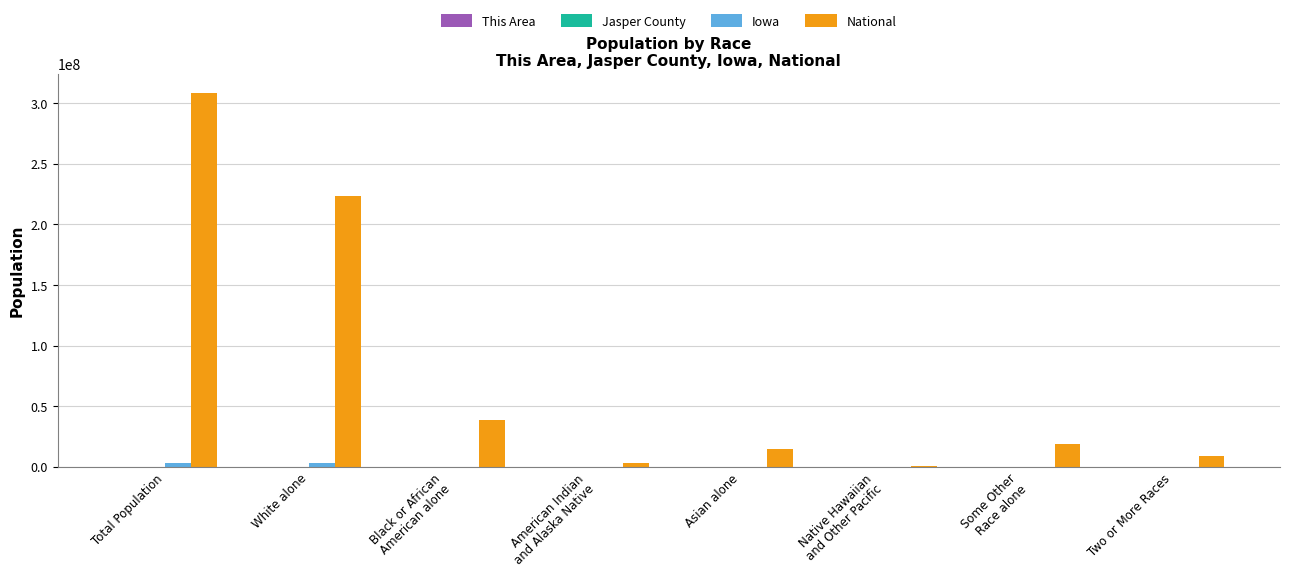

At which label does National reach its peak?

Total Population